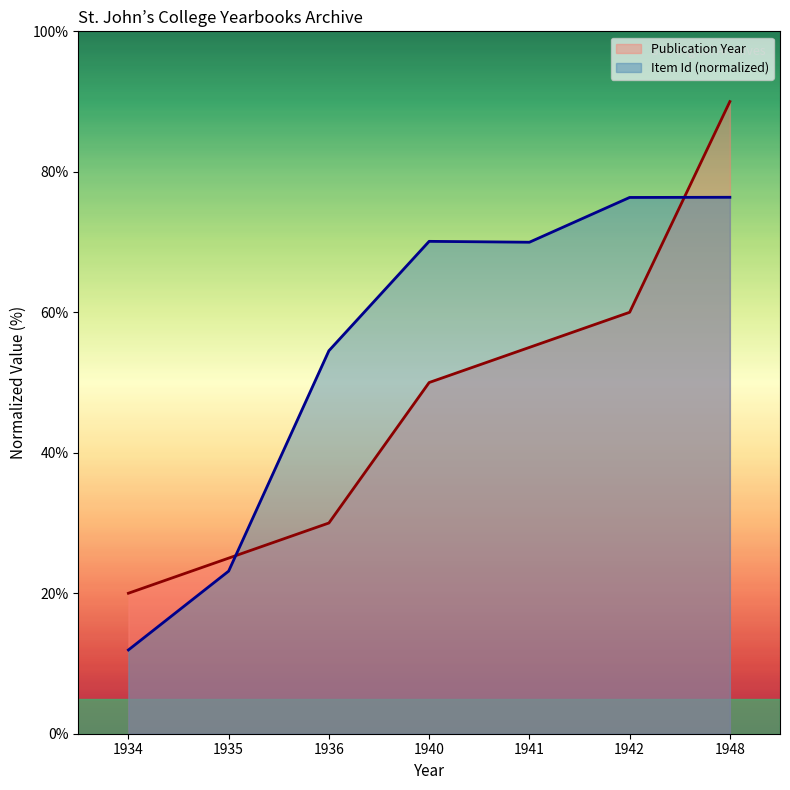

Between which two adjacent categories do Item Id (normalized) and Publication Year first intersect?

1935 and 1936